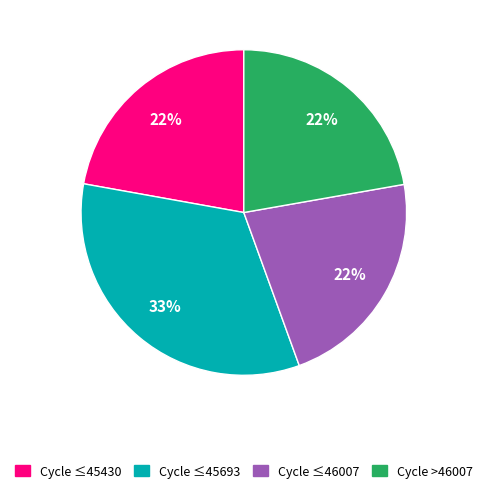

How many segments does this pie chart have?

4